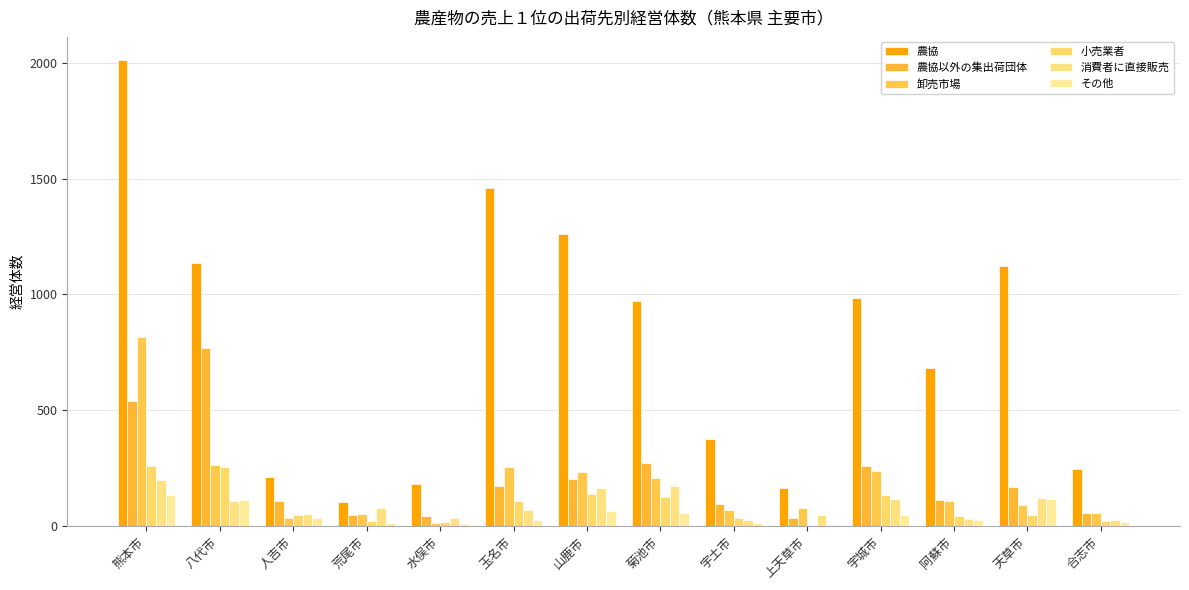

What is the average value of the 小売業者 series?

89